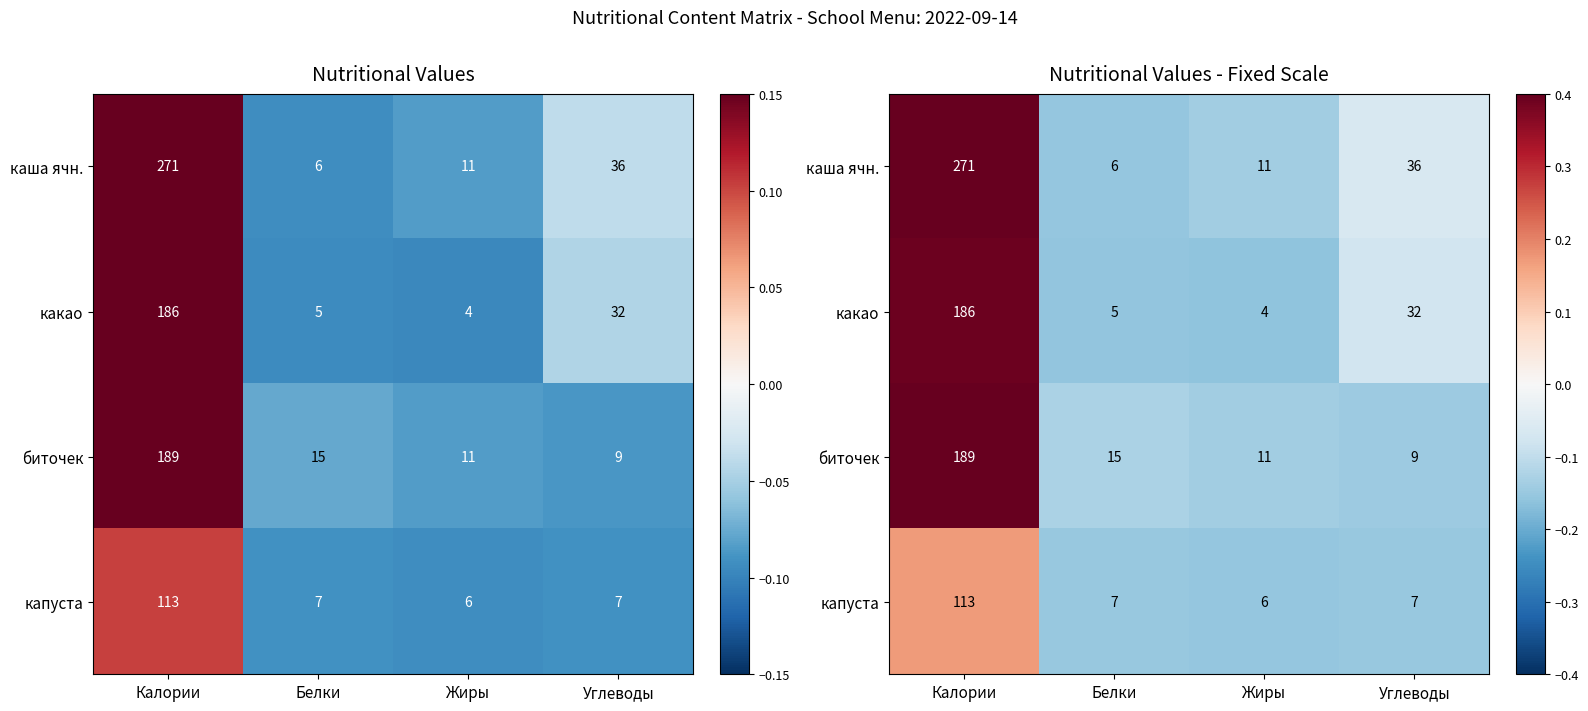

Count the number of data series in this chart.

4